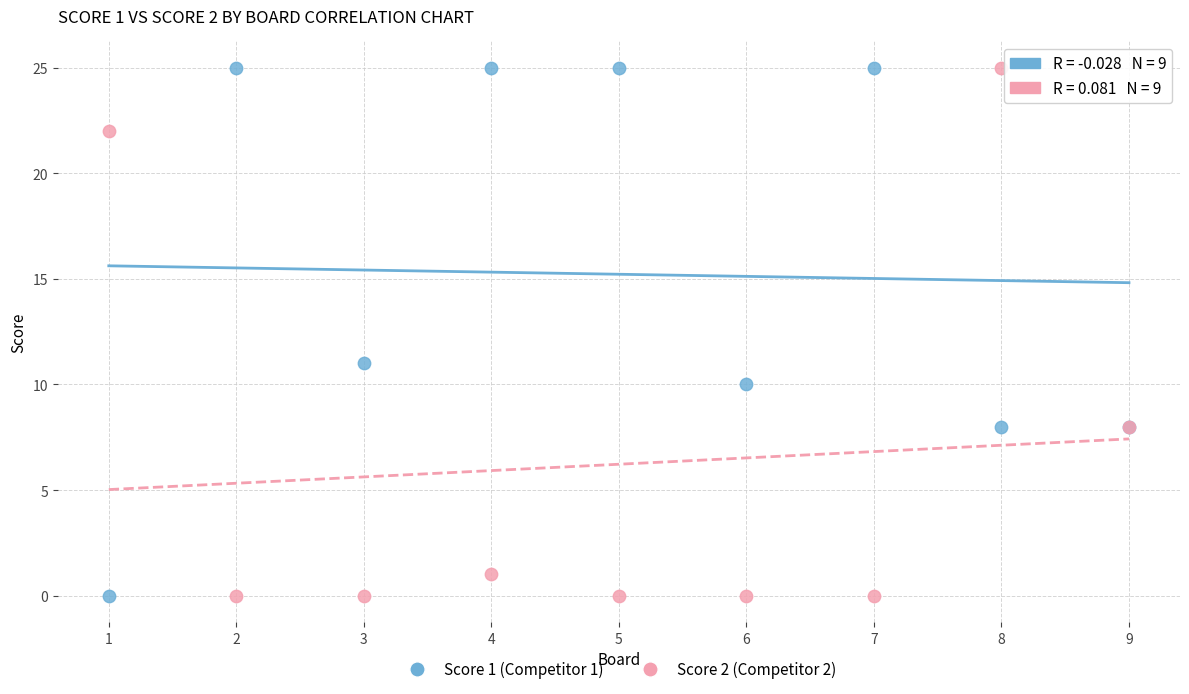

What are all the series names shown in the legend?

Score 1 (Competitor 1), Score 2 (Competitor 2)